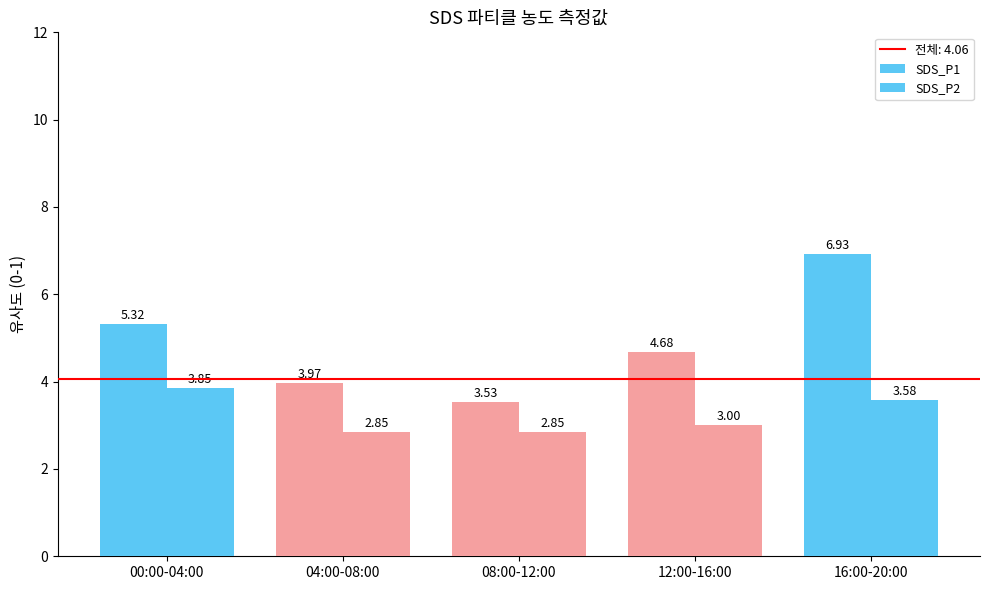

What is the sum of the SDS_P2 values at 08:00-12:00 and 16:00-20:00?

6.4